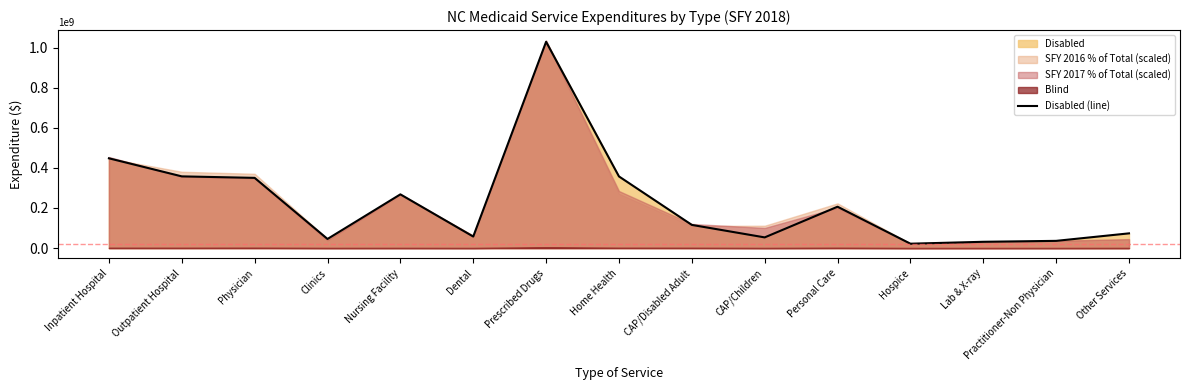

How many data points are above 115630831?

7